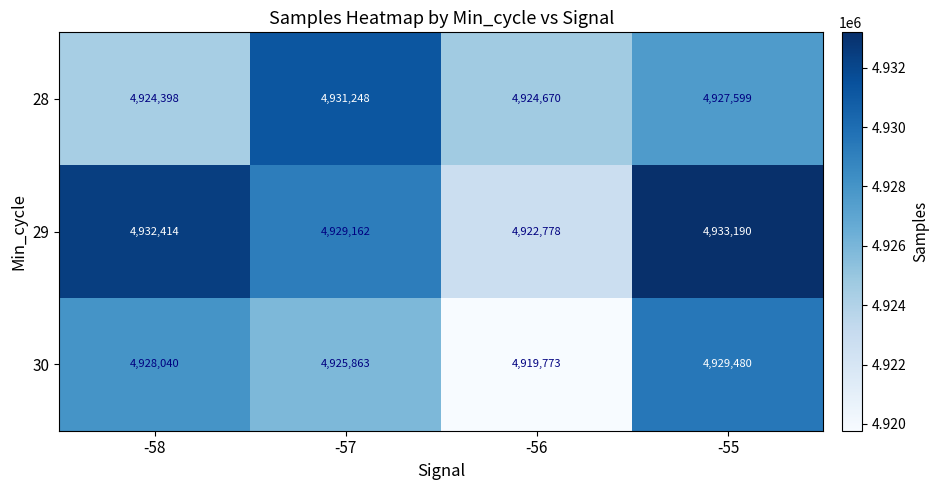

What is the difference between the highest and lowest values at -58?

8016